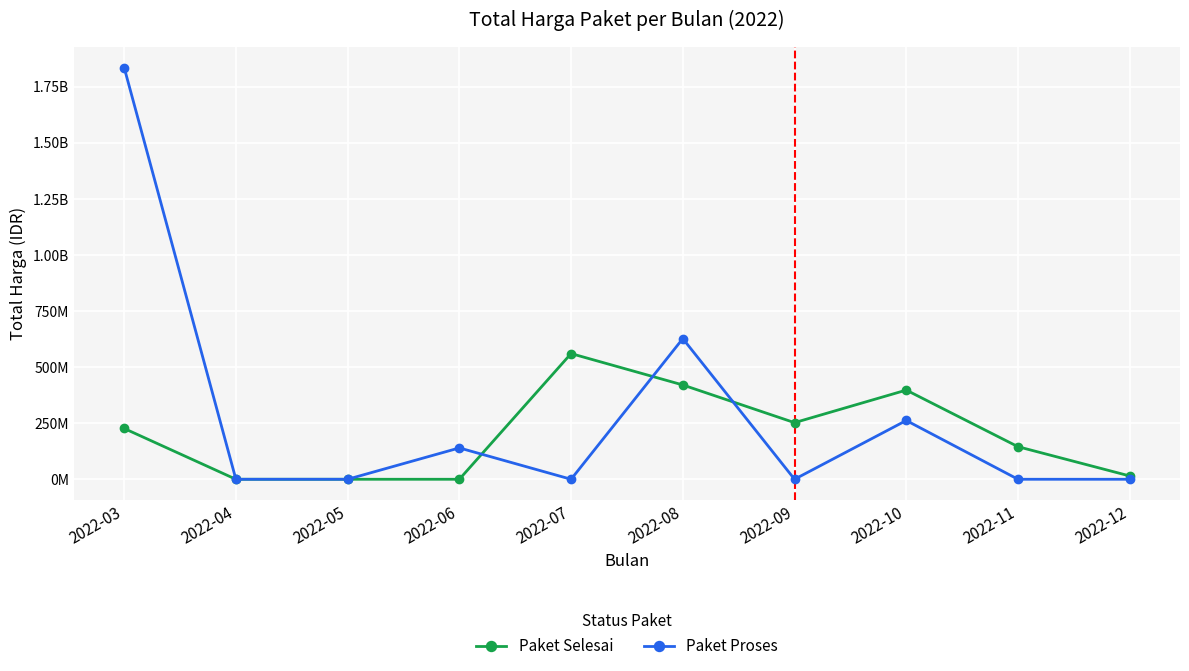

Rank the series by their maximum value, from lowest to highest.

Paket Selesai, Paket Proses